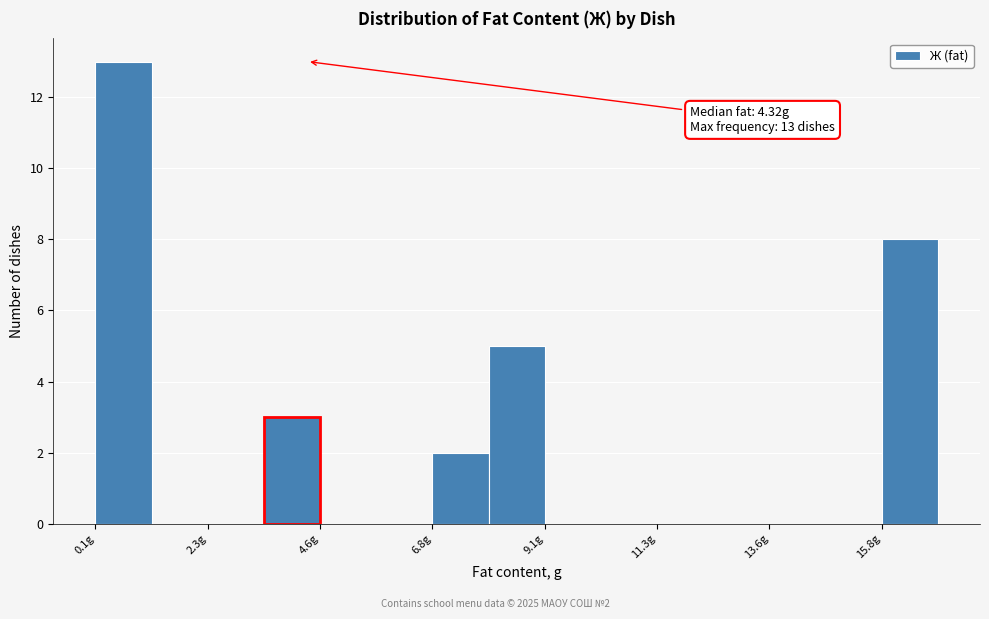

Around what value on the x-axis is the tallest bar? Give the approximate position of its centre, as read against the axis.

0.5